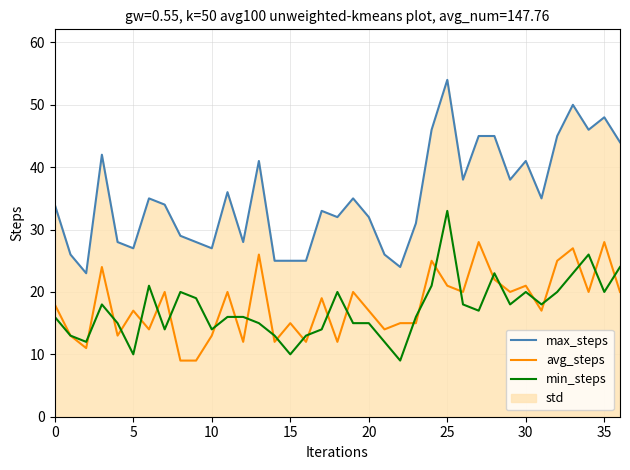

At which label does min_steps reach its peak?

25